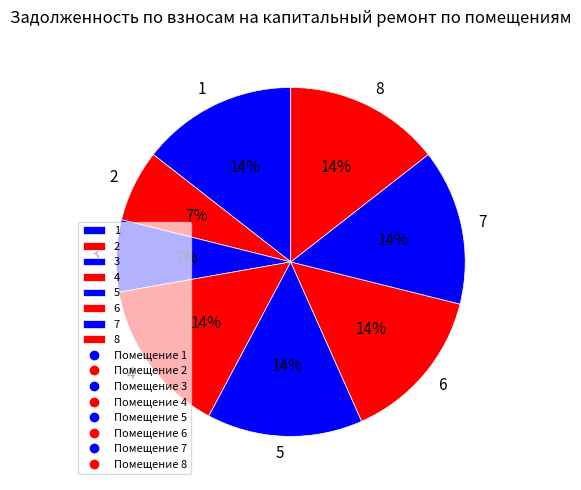

How many segments does this pie chart have?

8